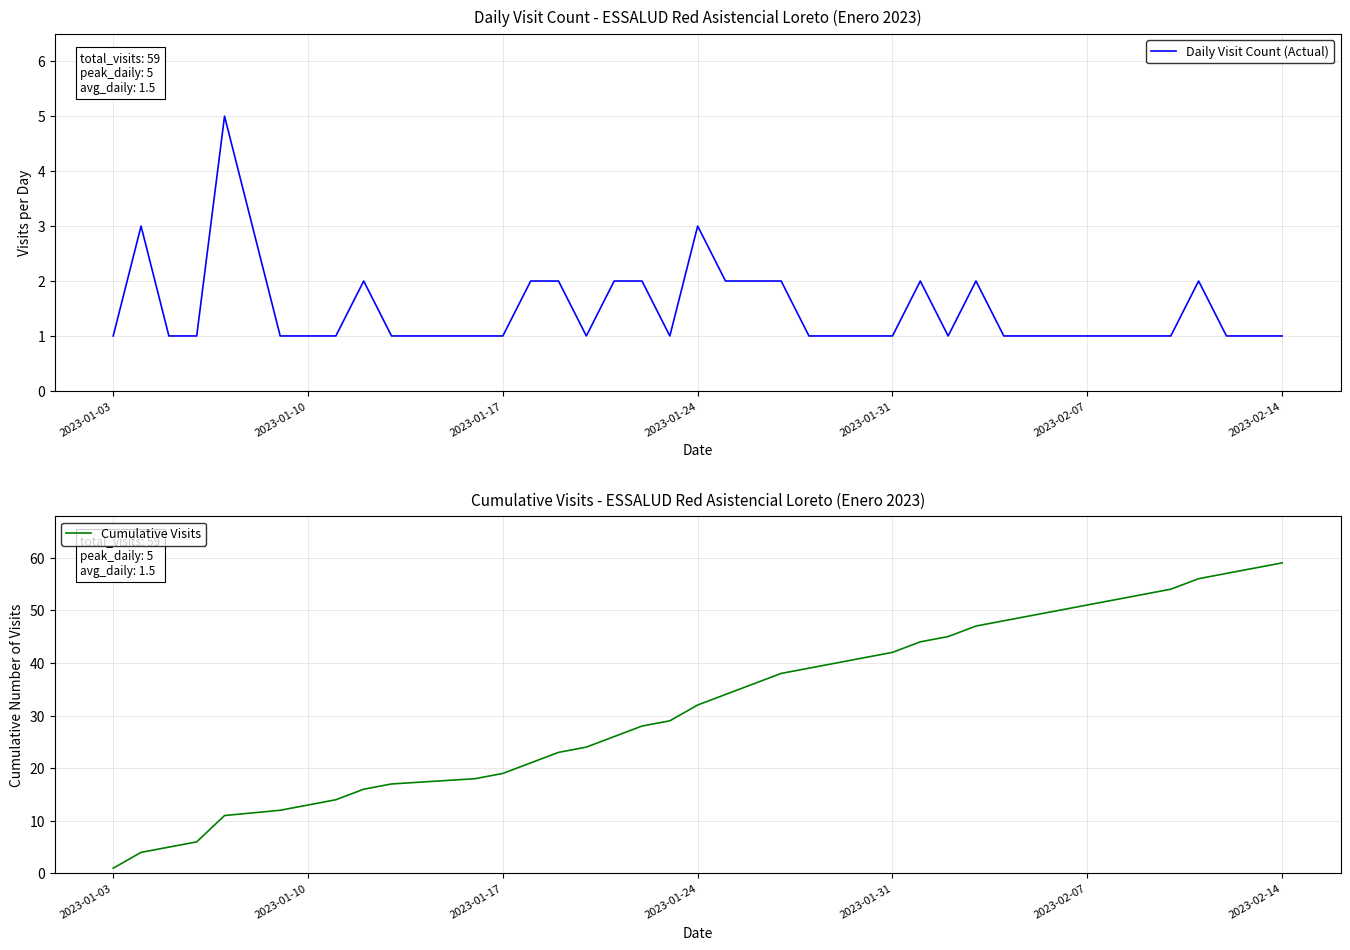

The value of Daily Visit Count (Actual) at 2023-02-14 is 1. True or false?

True